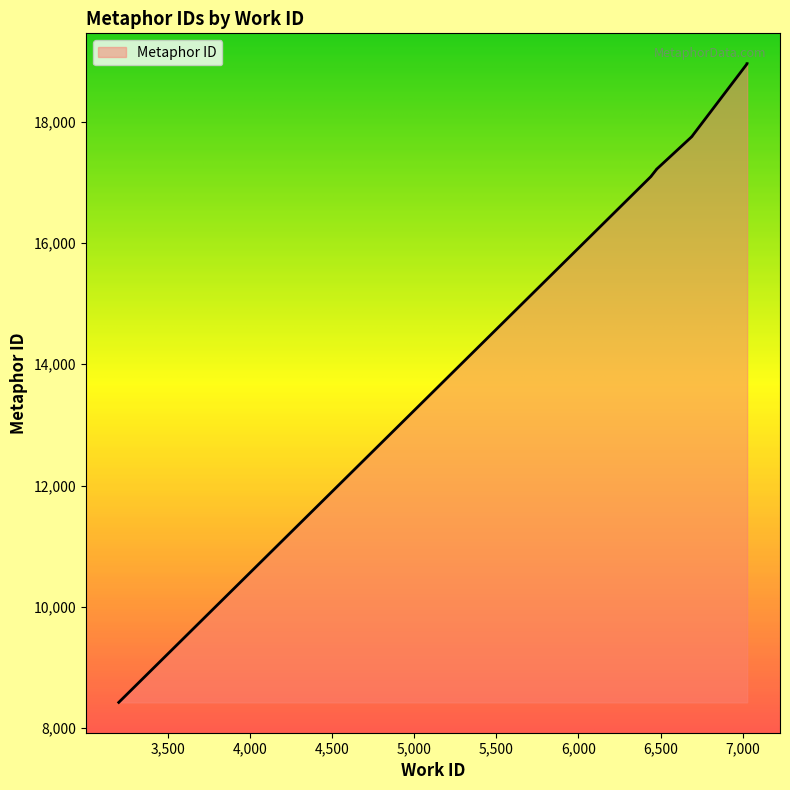

The value at 6475 is 17213. True or false?

True